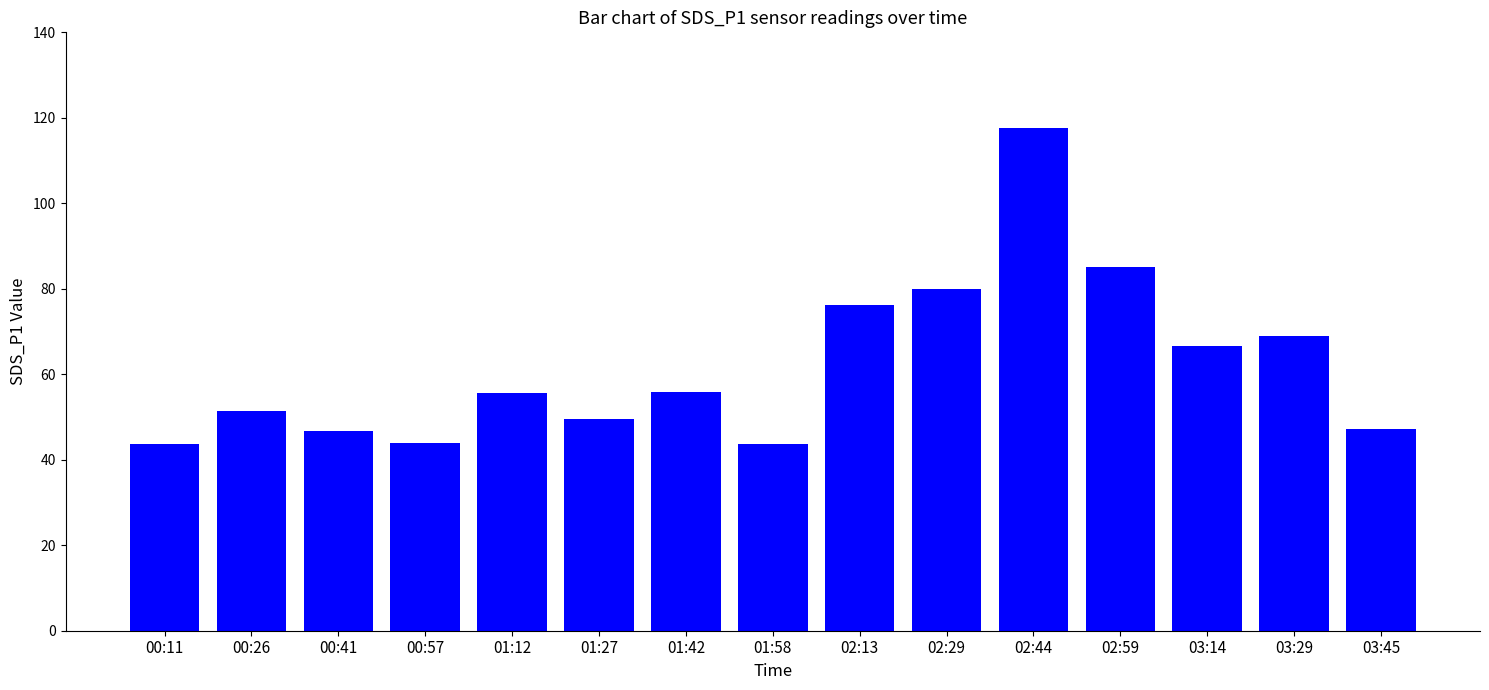

The chart shows a value of 76.4 at 01:42. True or false?

False